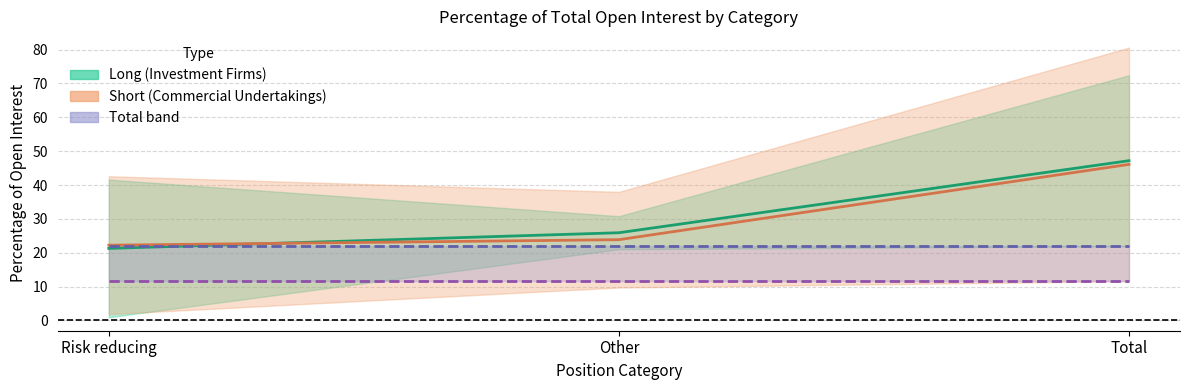

What is the total value across all series at Risk reducing?

77.1